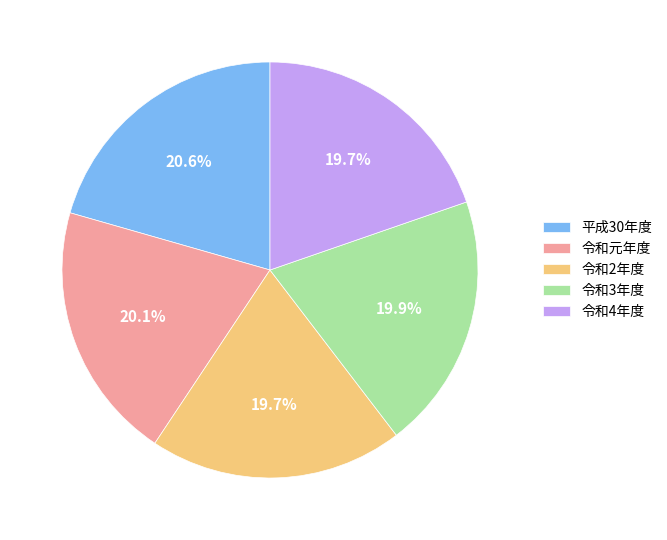

How many slices are in this pie chart?

5